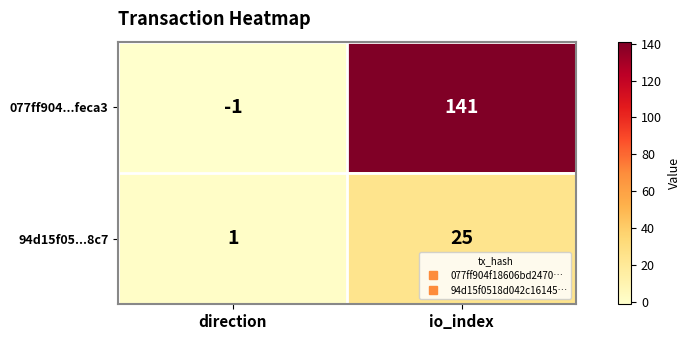

At which label is 077ff904...feca3 closest to 70?

direction